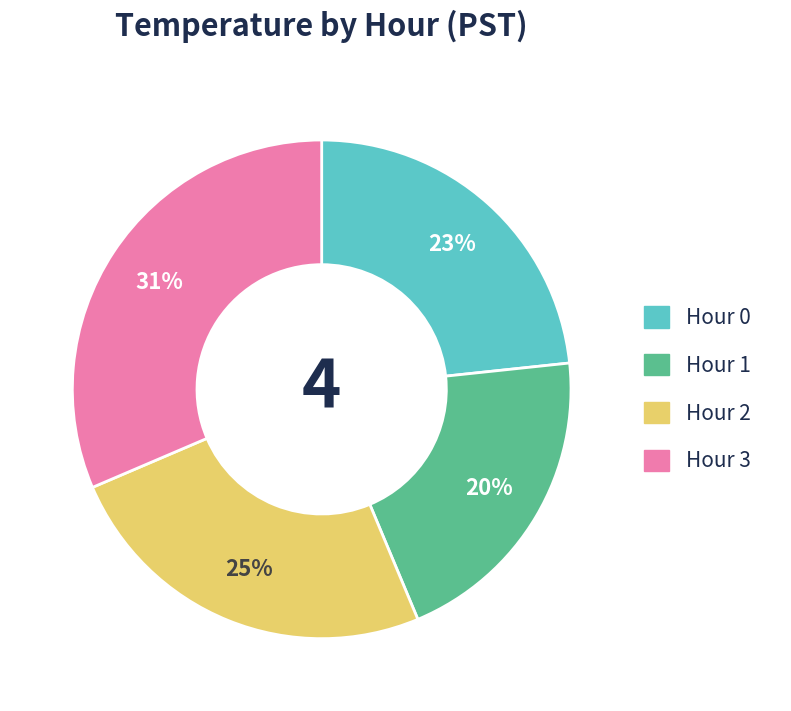

How many slices are in this pie chart?

4